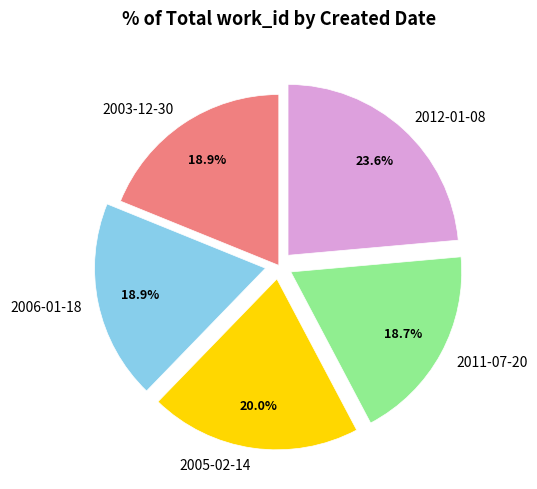

To the nearest percent, what is the combined percentage of 2011-07-20 and 2006-01-18?

38%